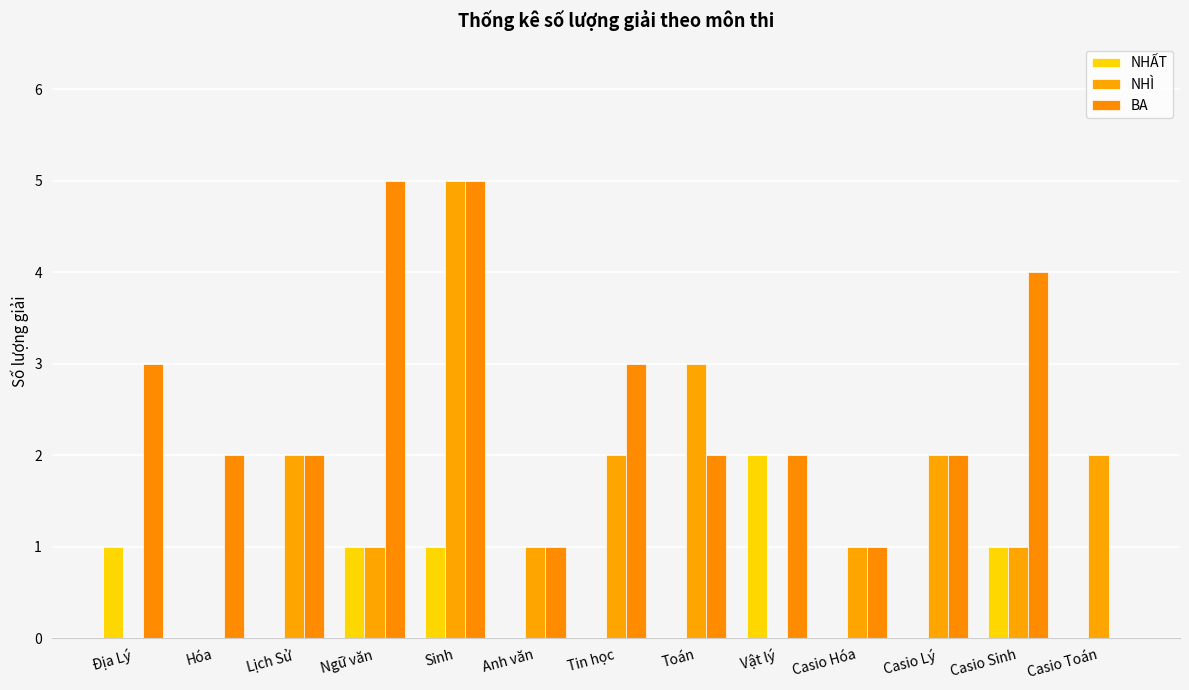

Which series has the largest range (max minus min)?

NHÌ